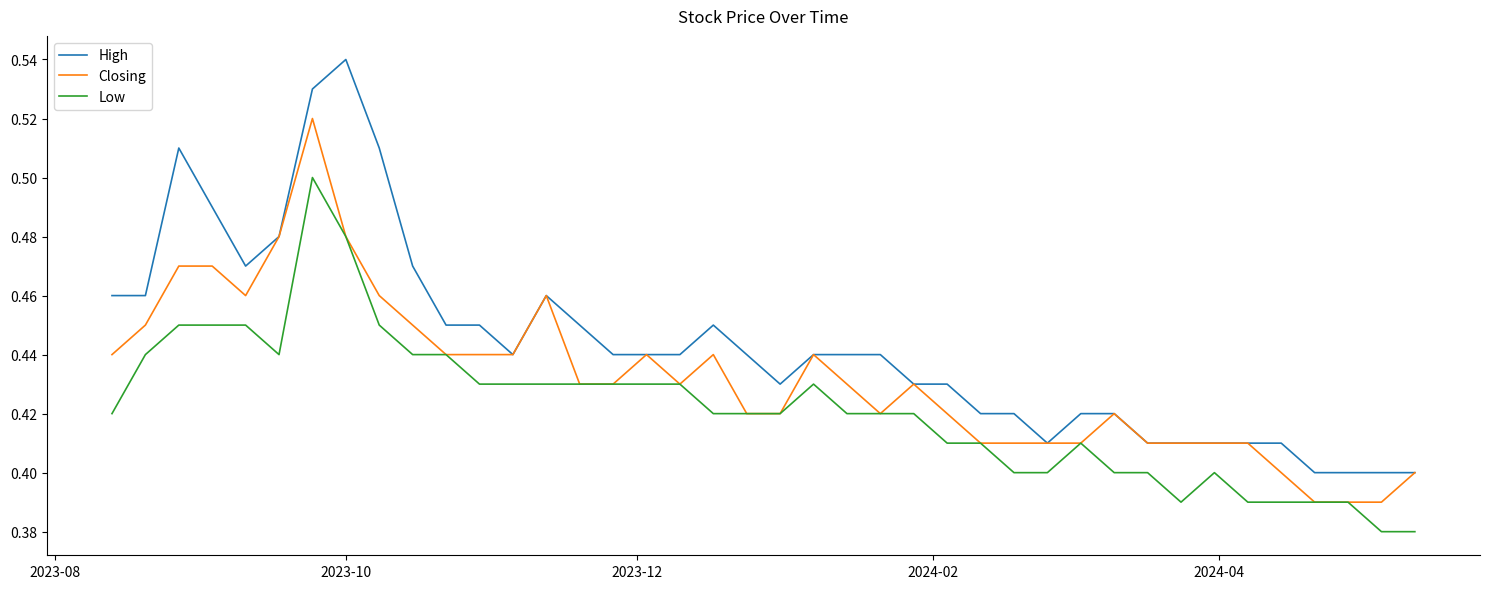

Which series has the widest spread of values?

High